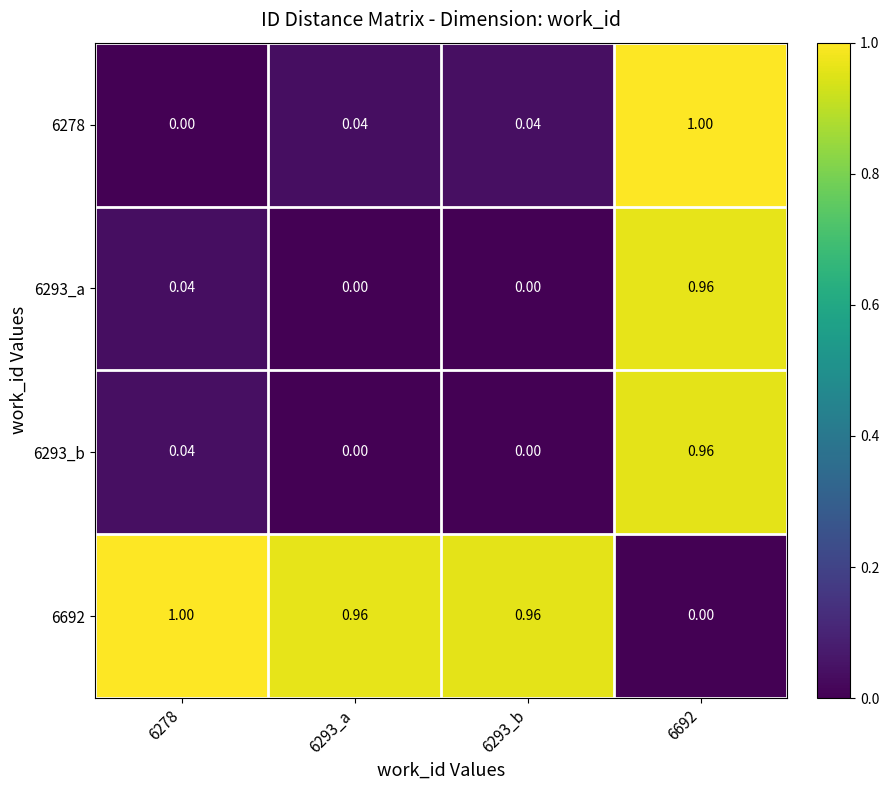

At how many categories does at least one series exceed 0?

4